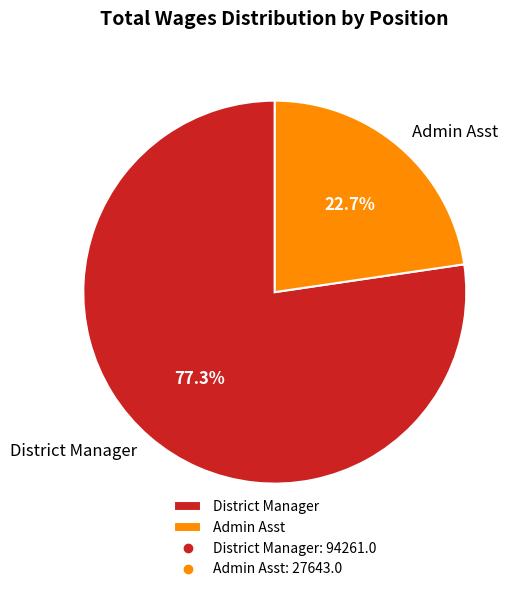

True or false: Admin Asst accounts for 35% of the total.

False